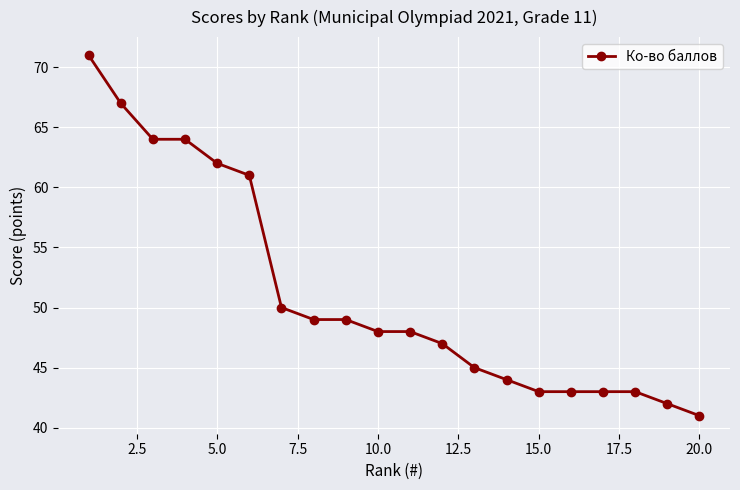

What is the maximum value shown in the chart?

71